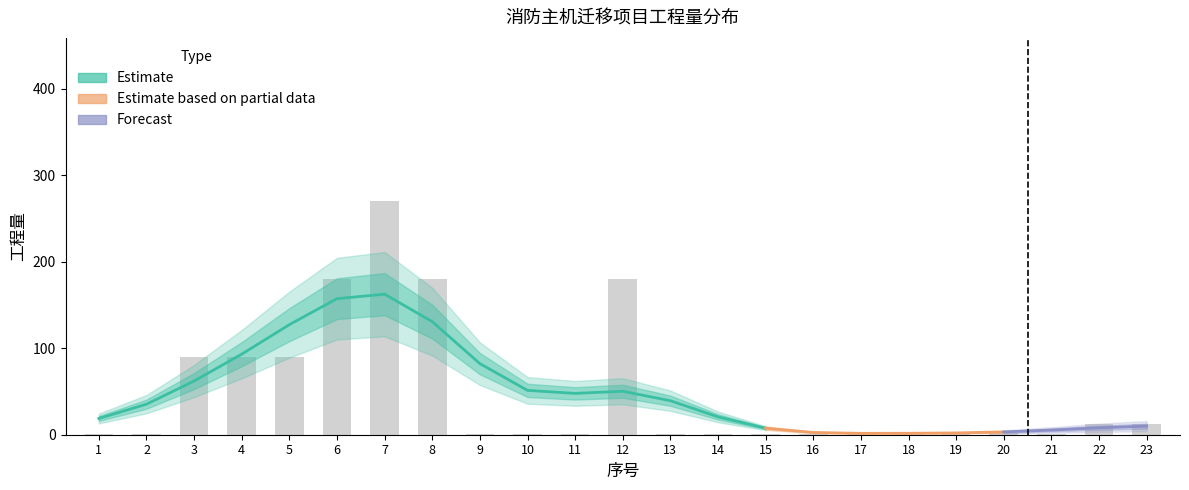

Reading left to right, transcribe all the data shown in this chart.

1.0	1.0	90.0	90.0	90.0	180.0	270.0	180.0	1.0	1.0	1.0	180.0	1.0	1.0	1.0	1.0	2.0	1.0	2.0	2.0	1.2	12.0	12.0